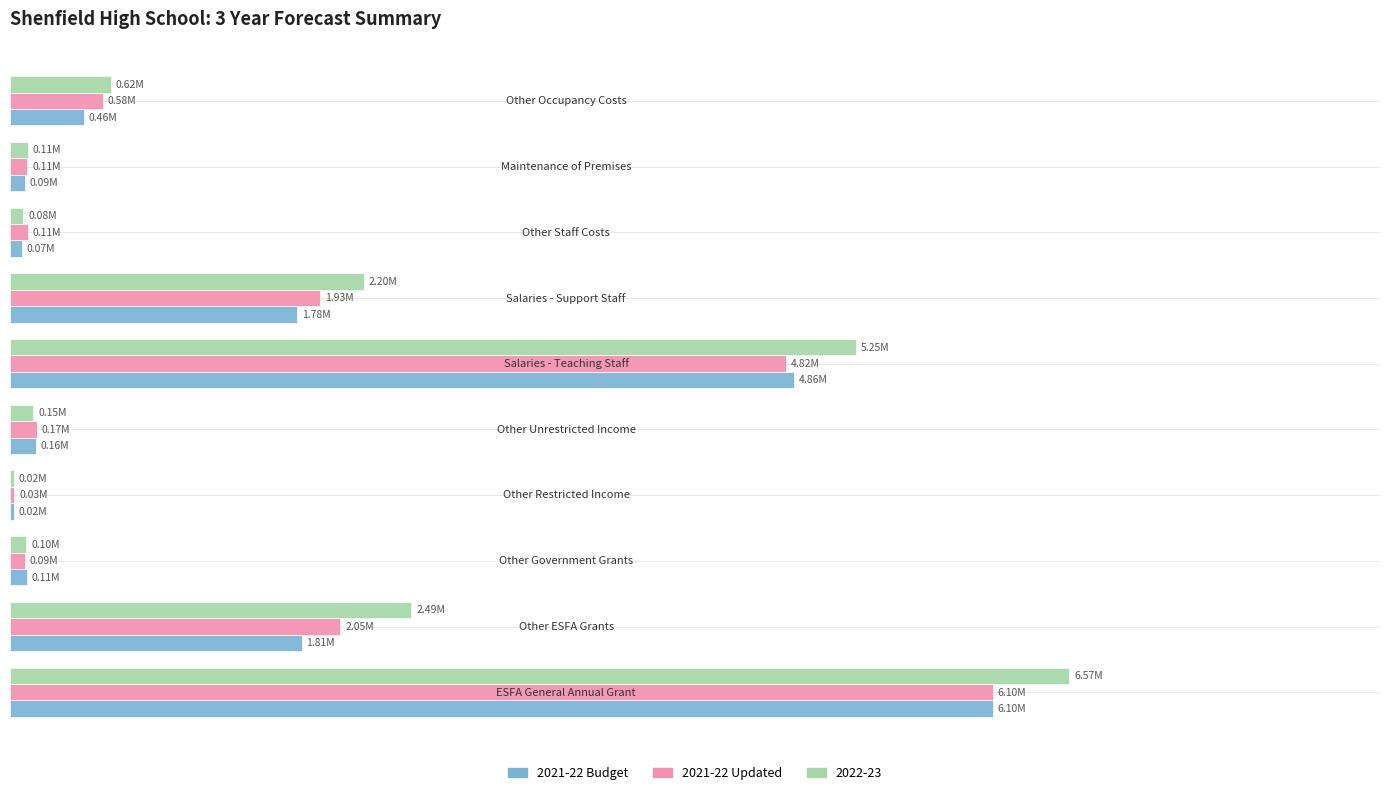

What is the difference between the second highest and minimum values in the 2021-22 Updated series?

4787599